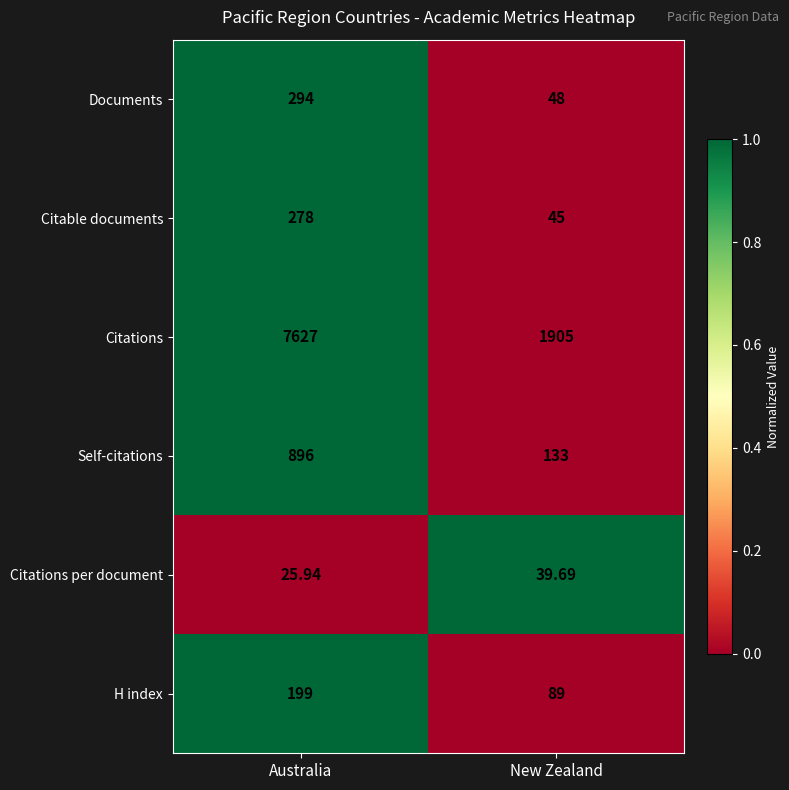

At which category is the sum across all series the highest?

Australia